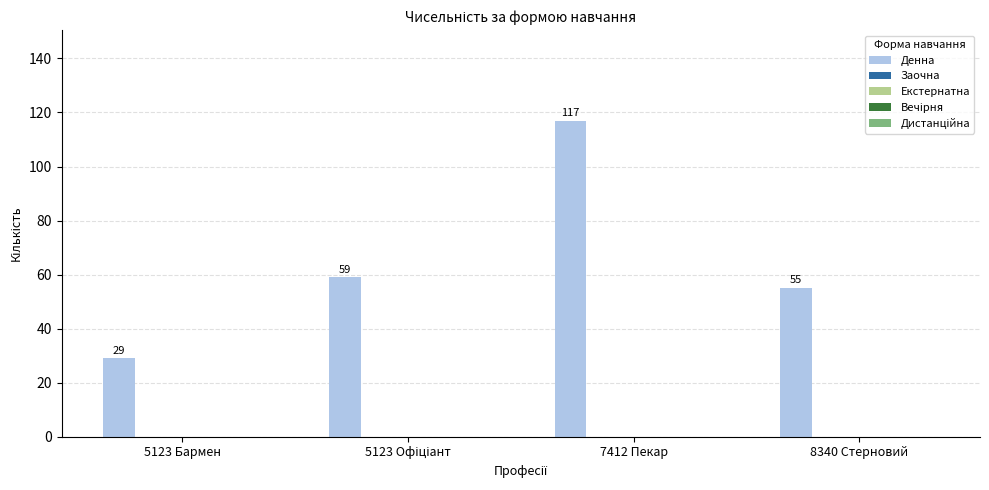

What is the average value?

65